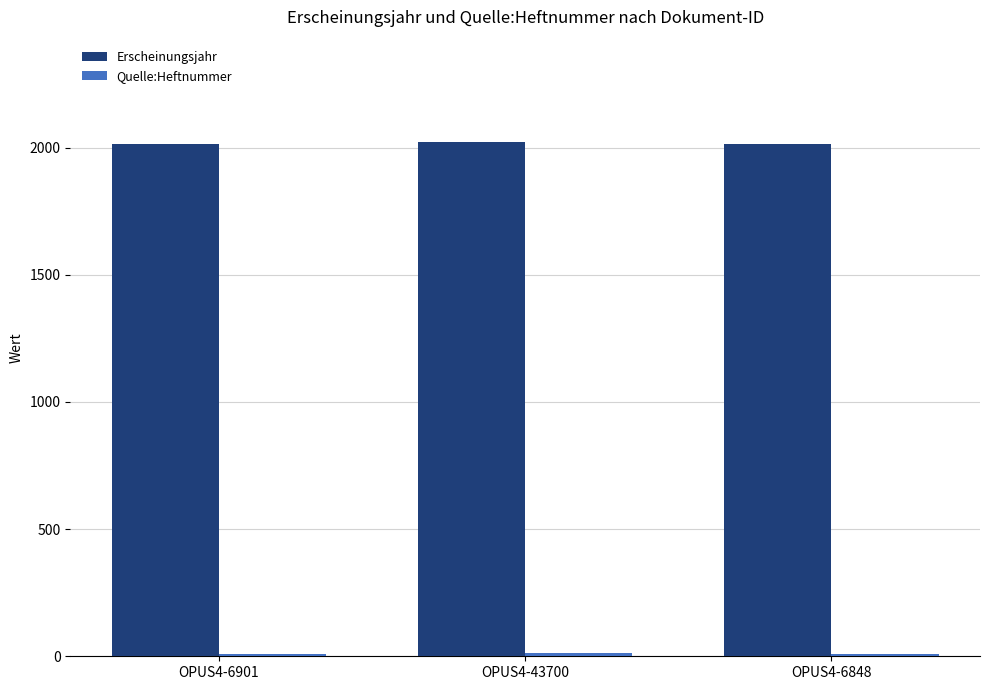

Which series has the largest total across all categories?

Erscheinungsjahr